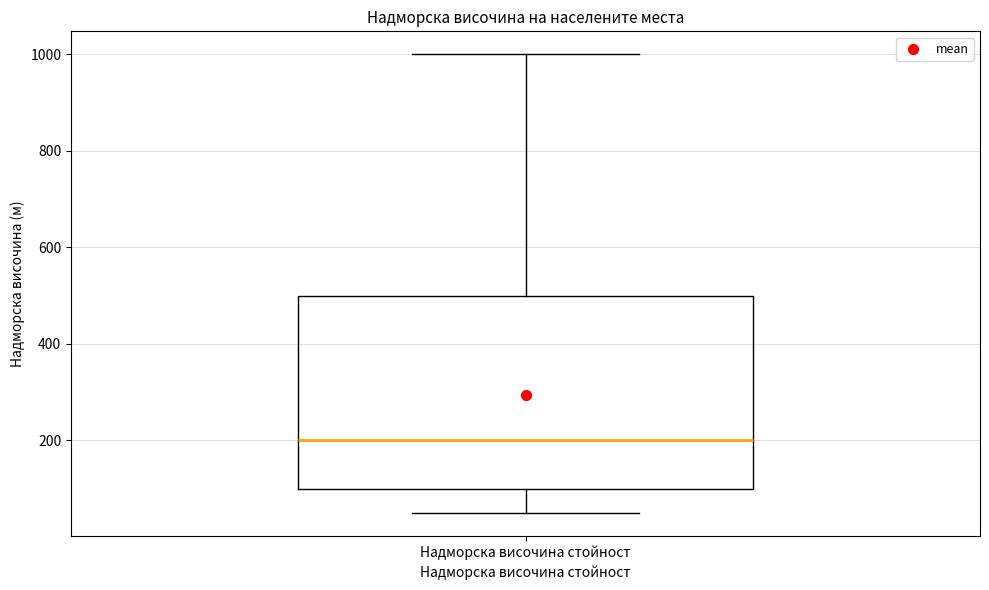

Transcribe this box plot: give where the median line is, the range the box spans, and where the two whiskers end, as read against the y-axis. The values are not printed on the chart, so give them approximately, as read against the axis.

median 200, box 100 to 500, whiskers 60 to 1000